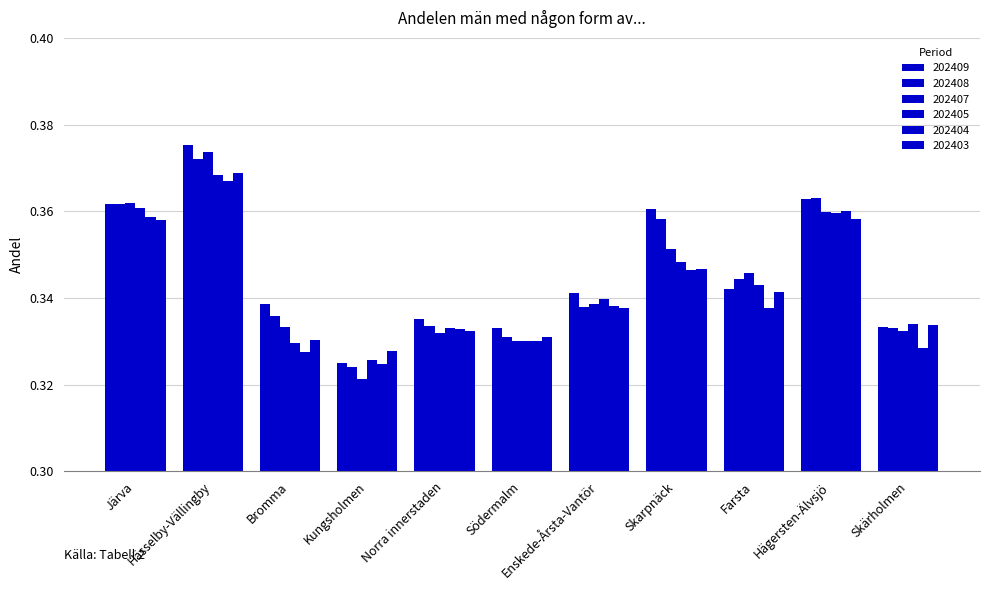

Which series has the largest range (max minus min)?

202407